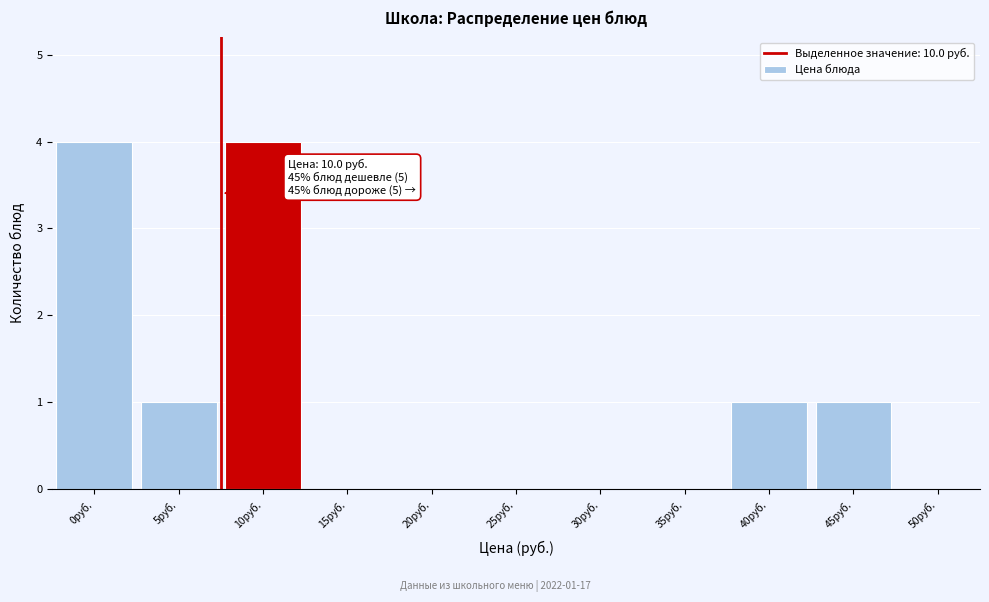

Reading left to right, extract all data points from this chart.

0руб.=4	5руб.=1	10руб.=4	15руб.=0	20руб.=0	25руб.=0	30руб.=0	35руб.=0	40руб.=1	45руб.=1	50руб.=0